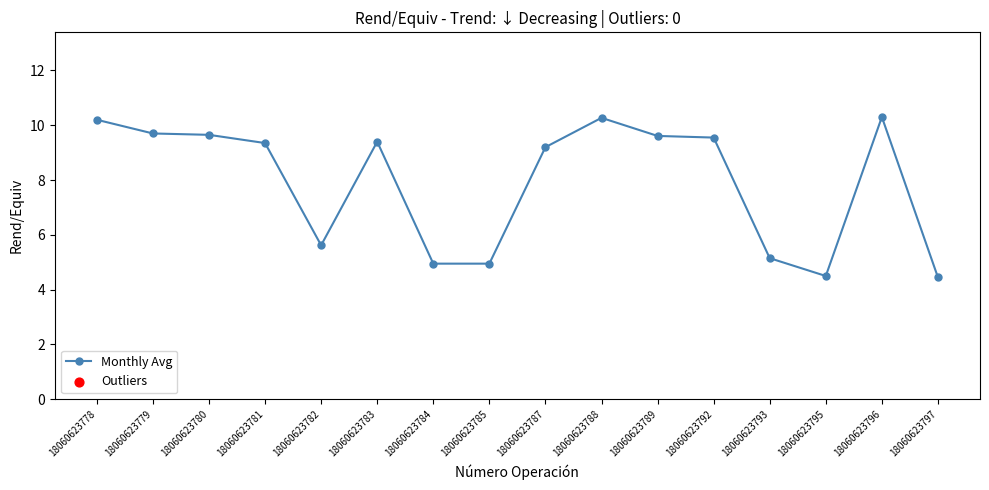

Which has a higher value, 18060623779 or 18060623782?

18060623779